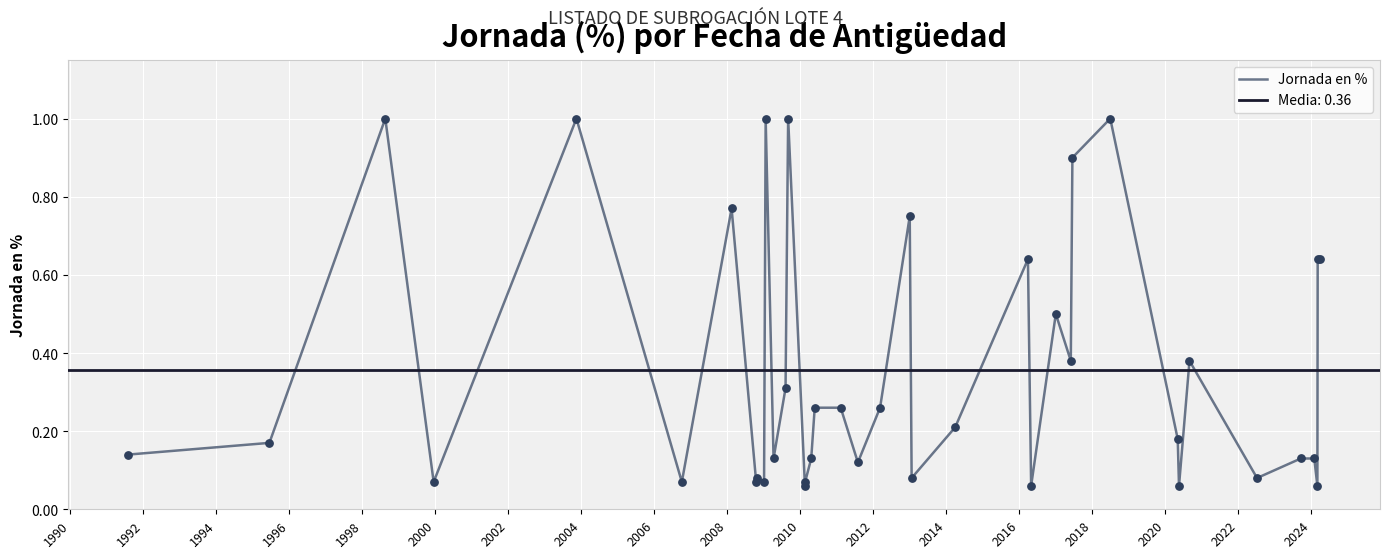

Which has a higher value, 2024 or 1996?

1996